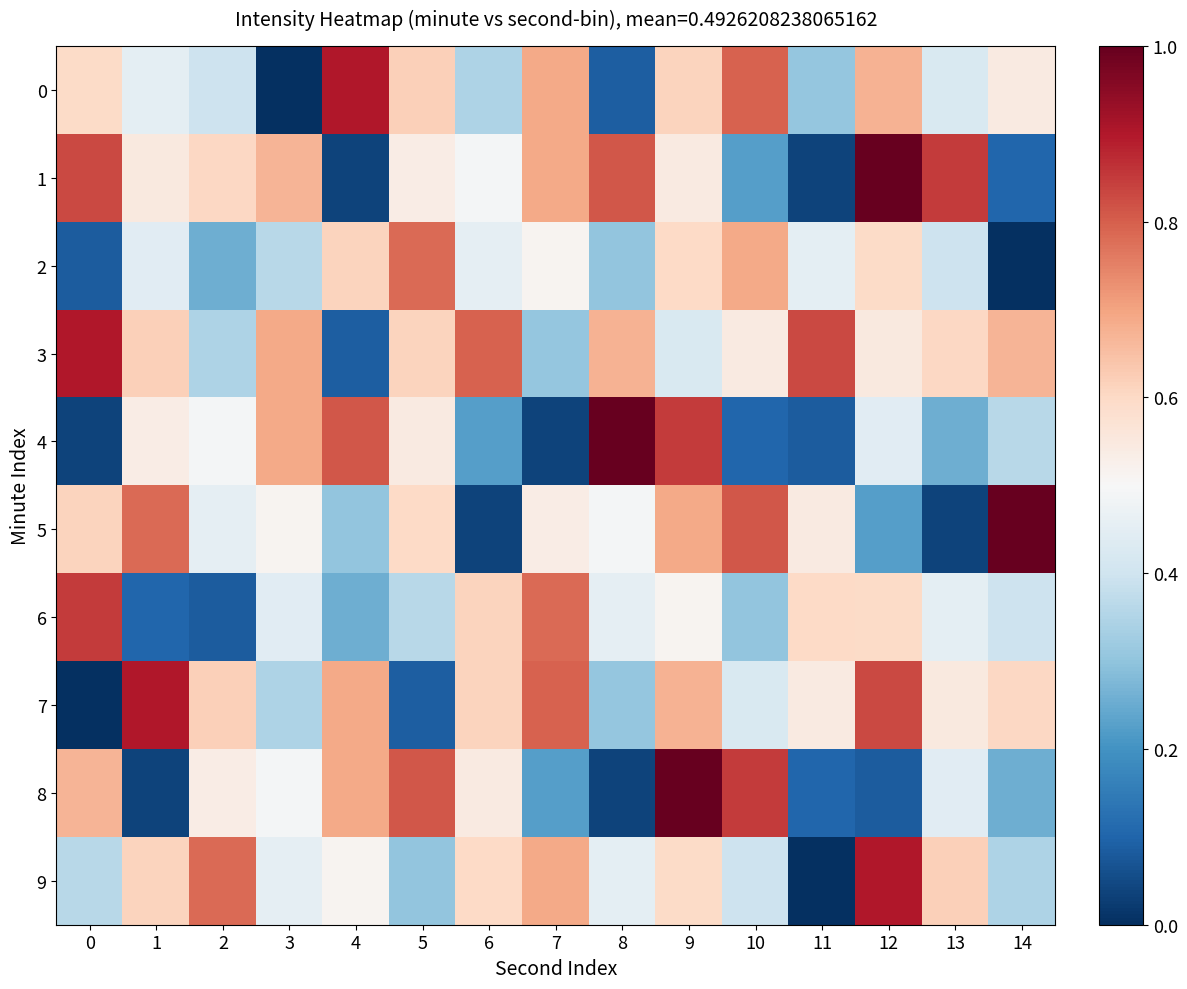

Which series has the widest spread of values?

1